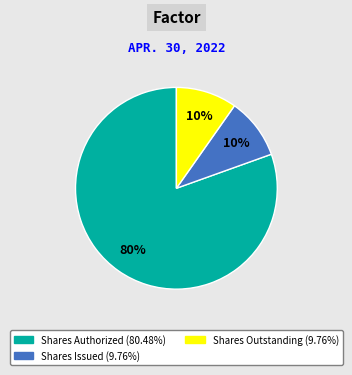

To the nearest percent, what is the average slice percentage?

33%